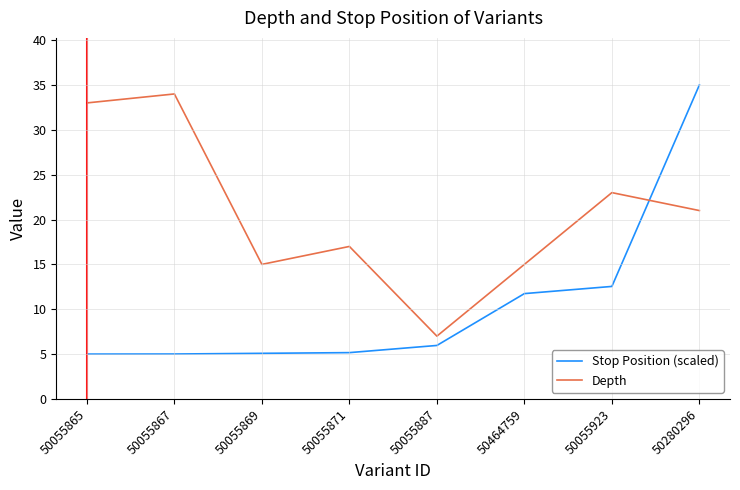

In Depth, how many points are higher than both neighbors (excluding endpoints)?

3